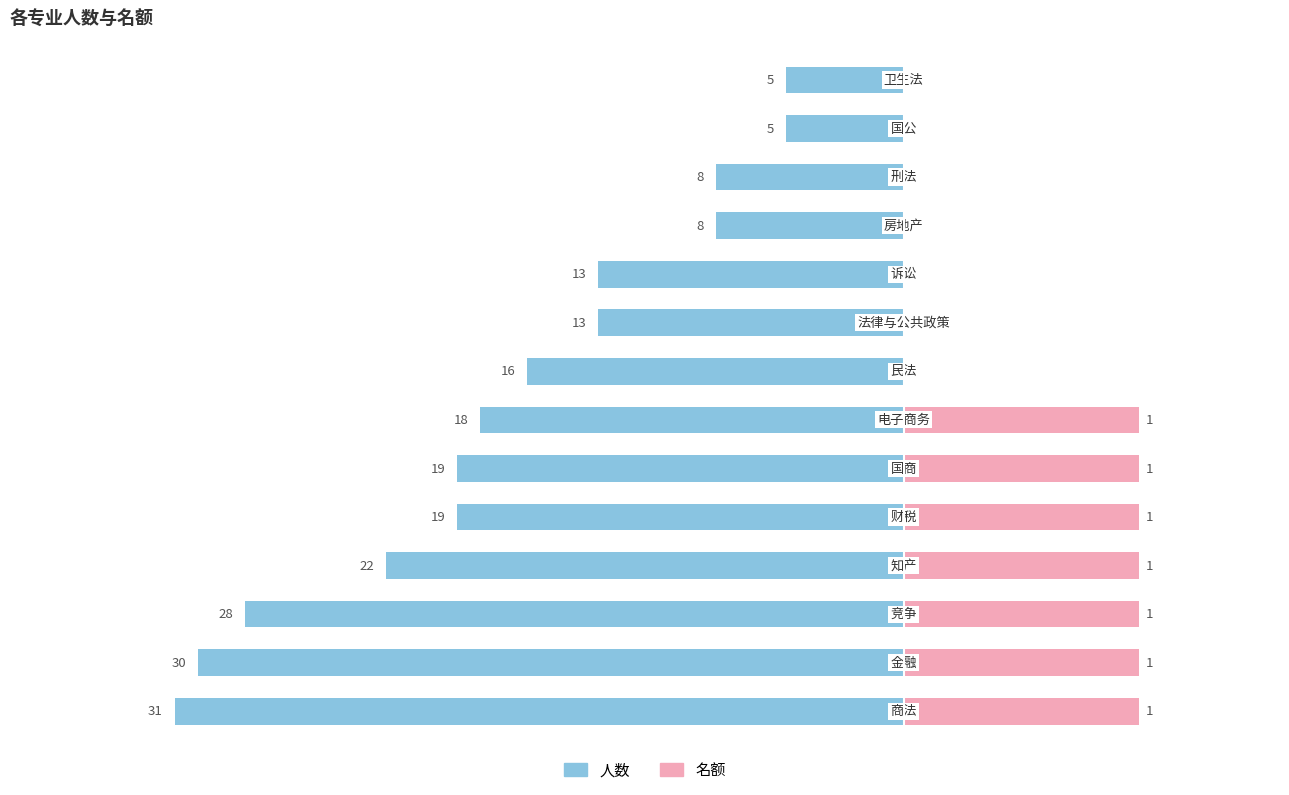

Are the bars horizontal?

Yes